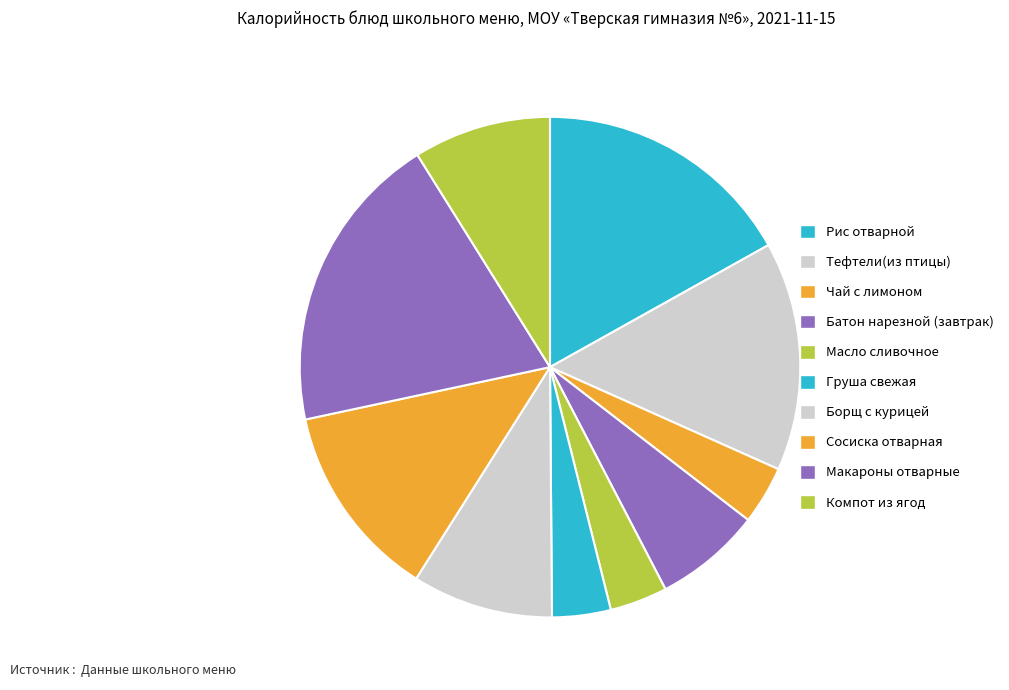

To the nearest percent, what portion does Масло сливочное represent?

4%